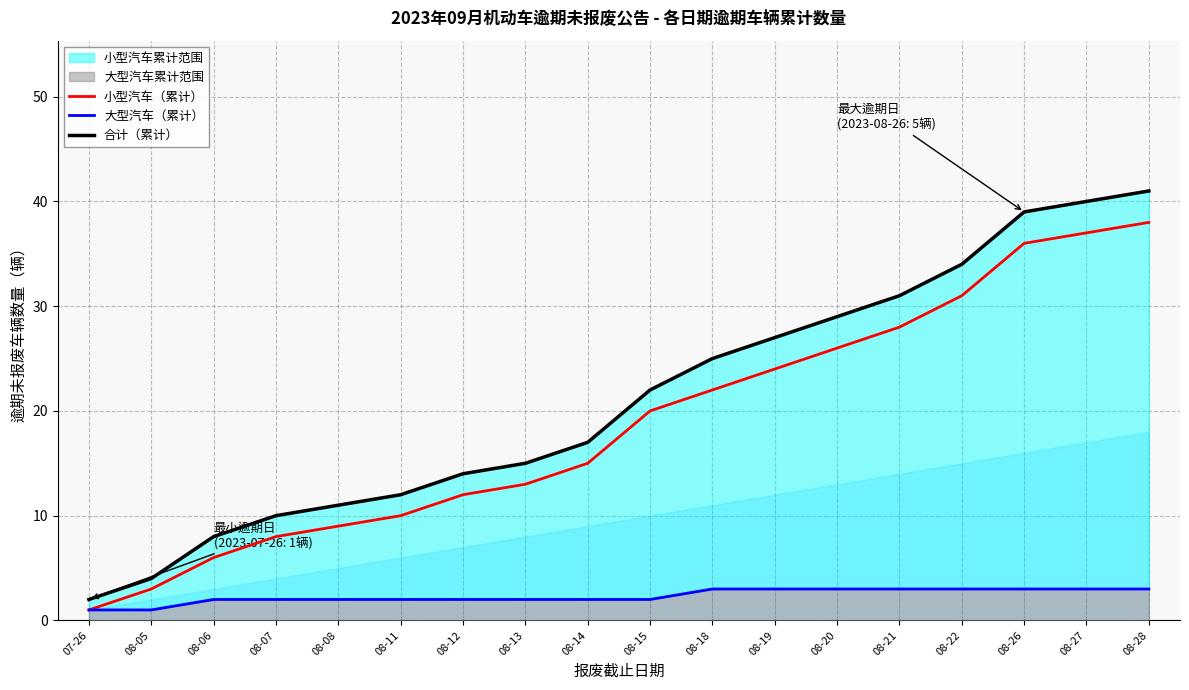

Which series has the largest range (max minus min)?

合计（累计）